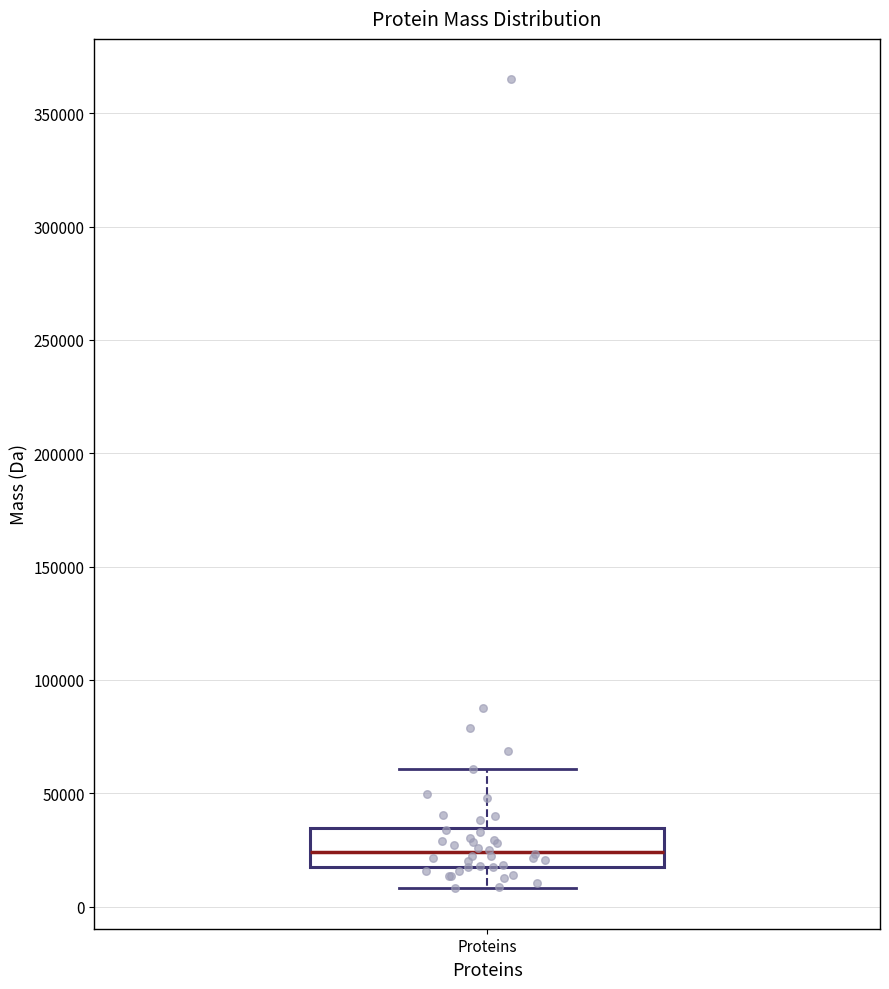

Where does the median line of the box for Proteins sit on the y-axis? The values are not printed on the chart, so give them approximately, as read against the axis.

25000